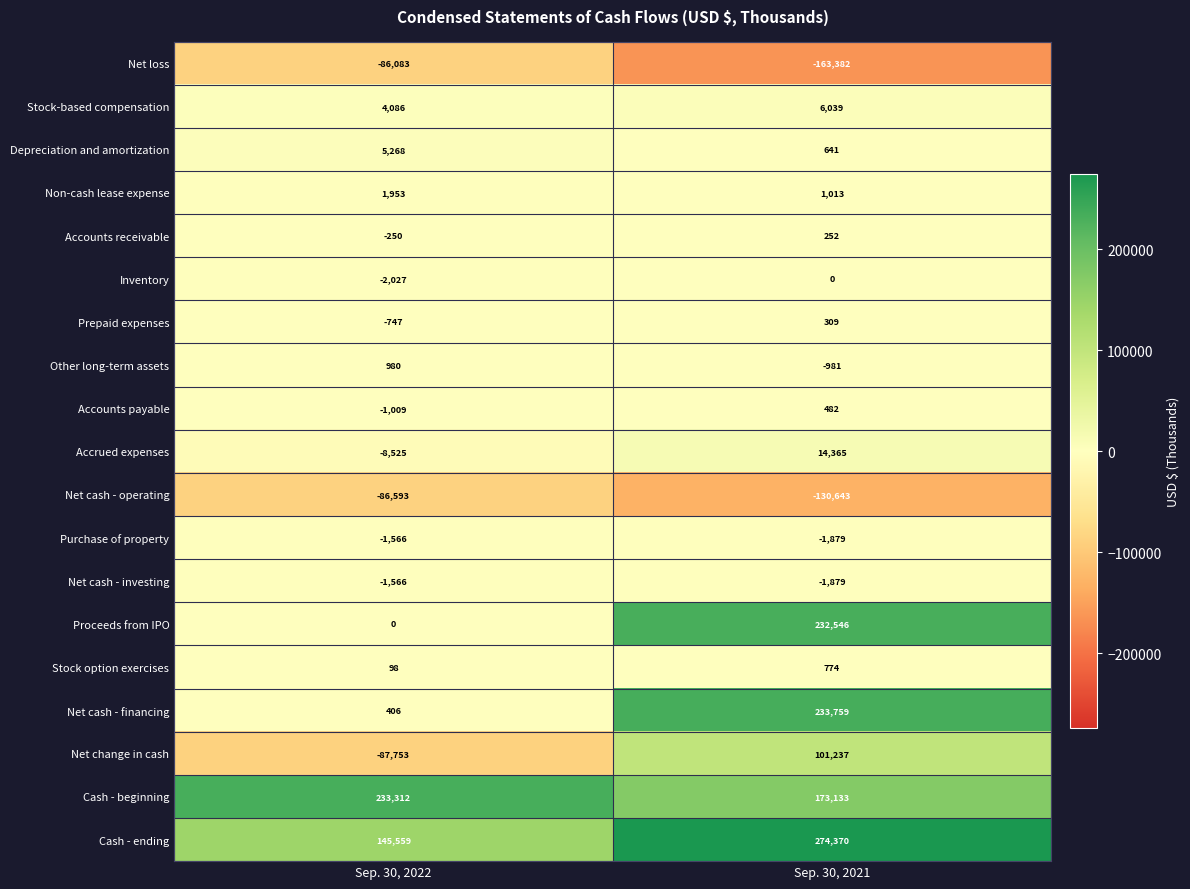

What is the difference between the highest and lowest values at Sep. 30, 2021?

437752